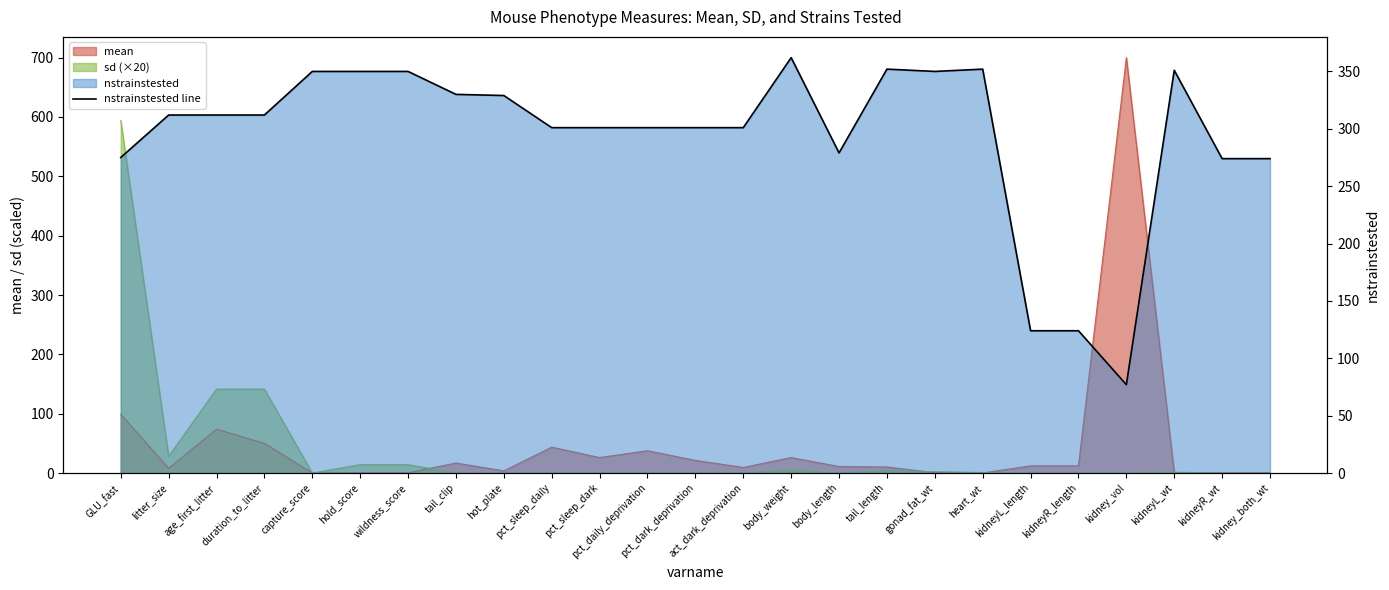

How many points are higher than both their immediate neighbors (excluding endpoints)?

4